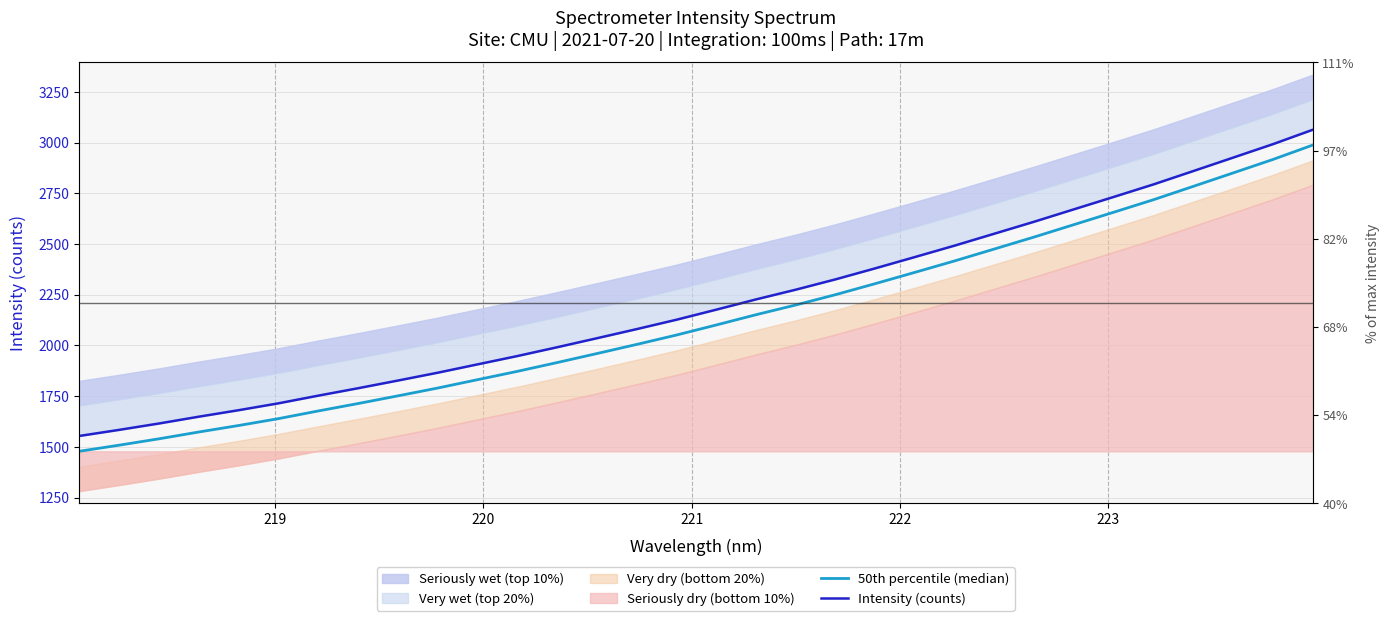

True or false: 50th percentile (median) and Intensity (counts) cross at least once.

False